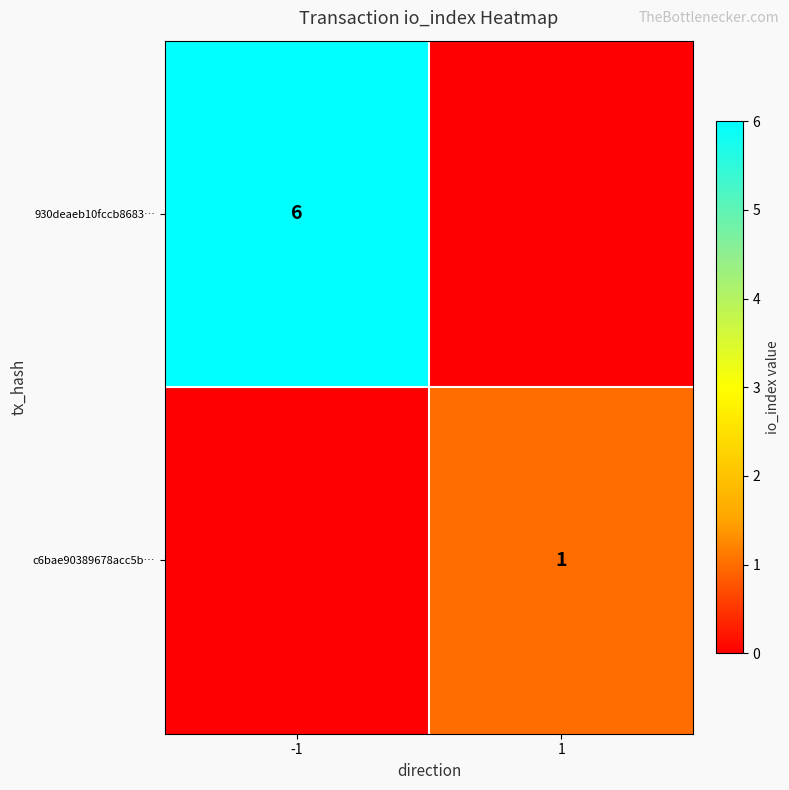

Is the value of c6bae90389678acc5b… at 1 greater than the value of 930deaeb10fccb8683… at -1?

No